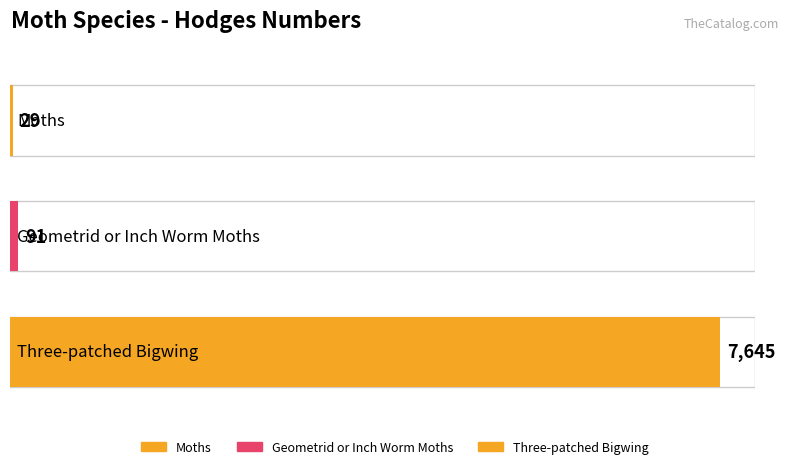

What is the approximate value at Geometrid or Inch Worm Moths?

91.3